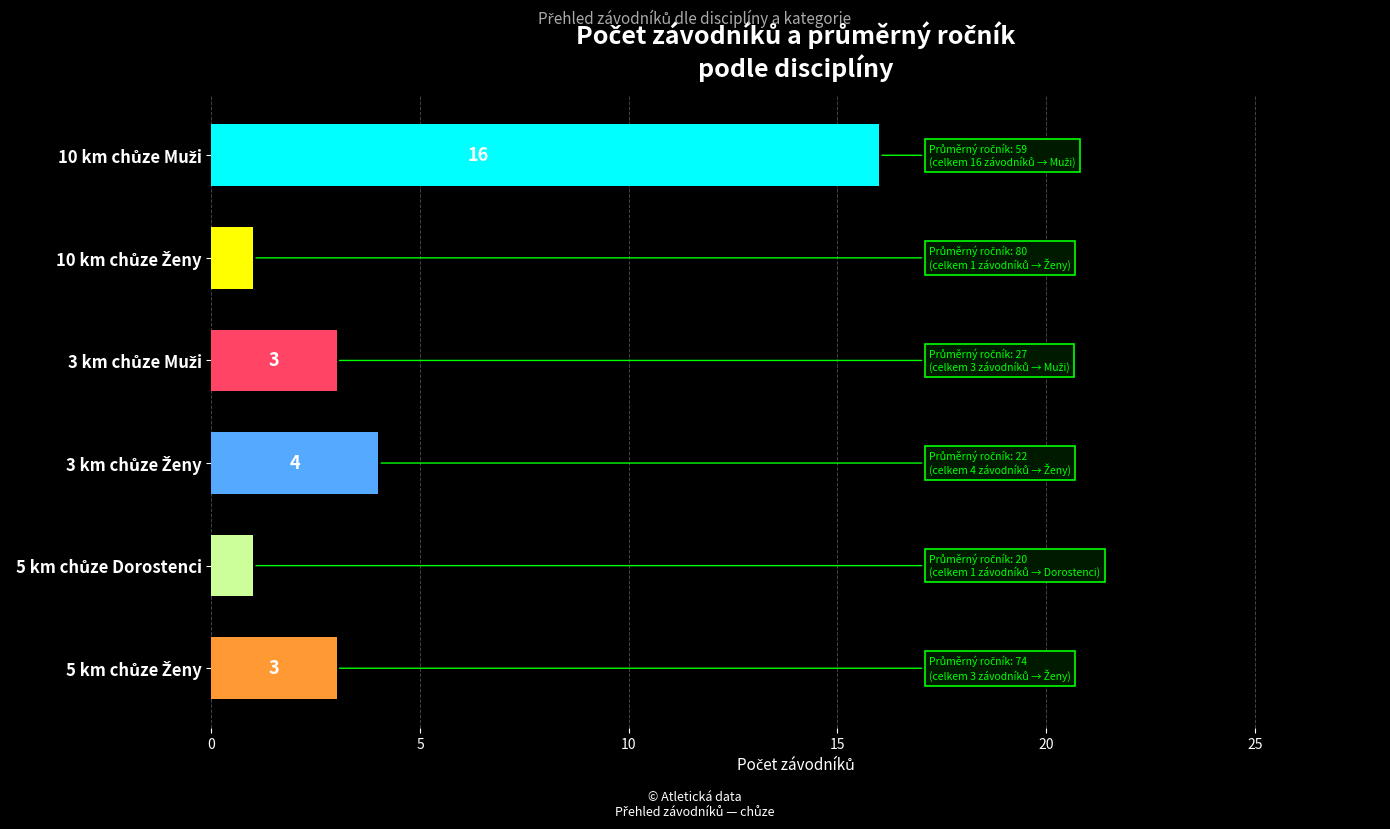

What is the greatest value displayed?

16